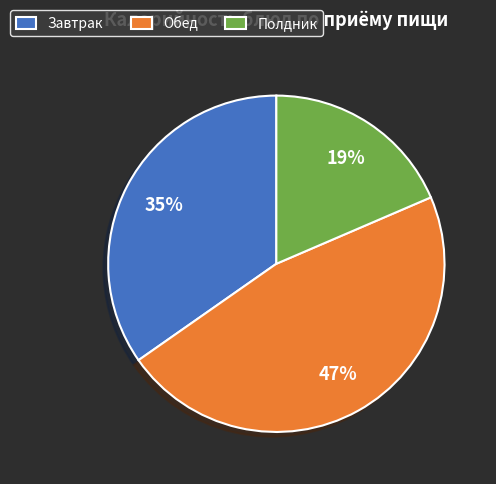

Which has a higher value, Завтрак or Полдник?

Завтрак